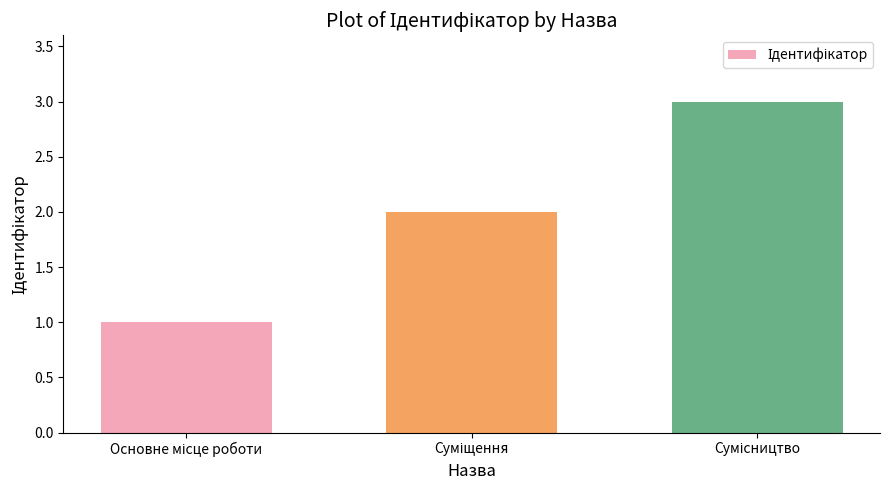

What is the sum of all values?

6